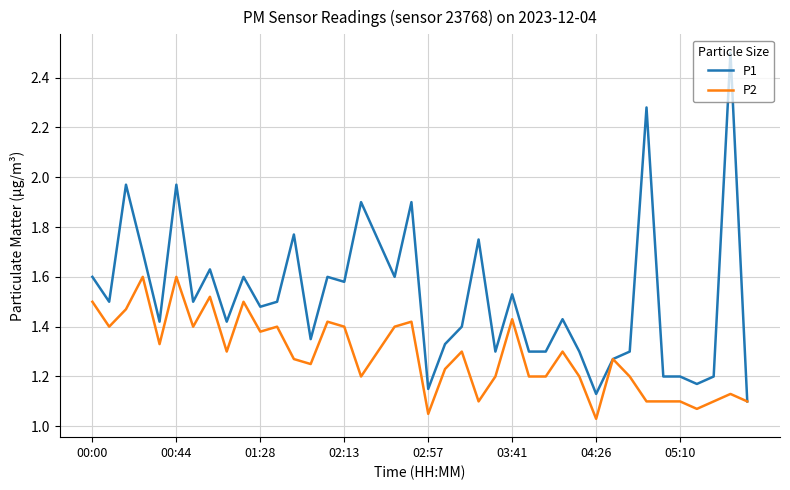

Rank the series by their average value, from highest to lowest.

P1, P2